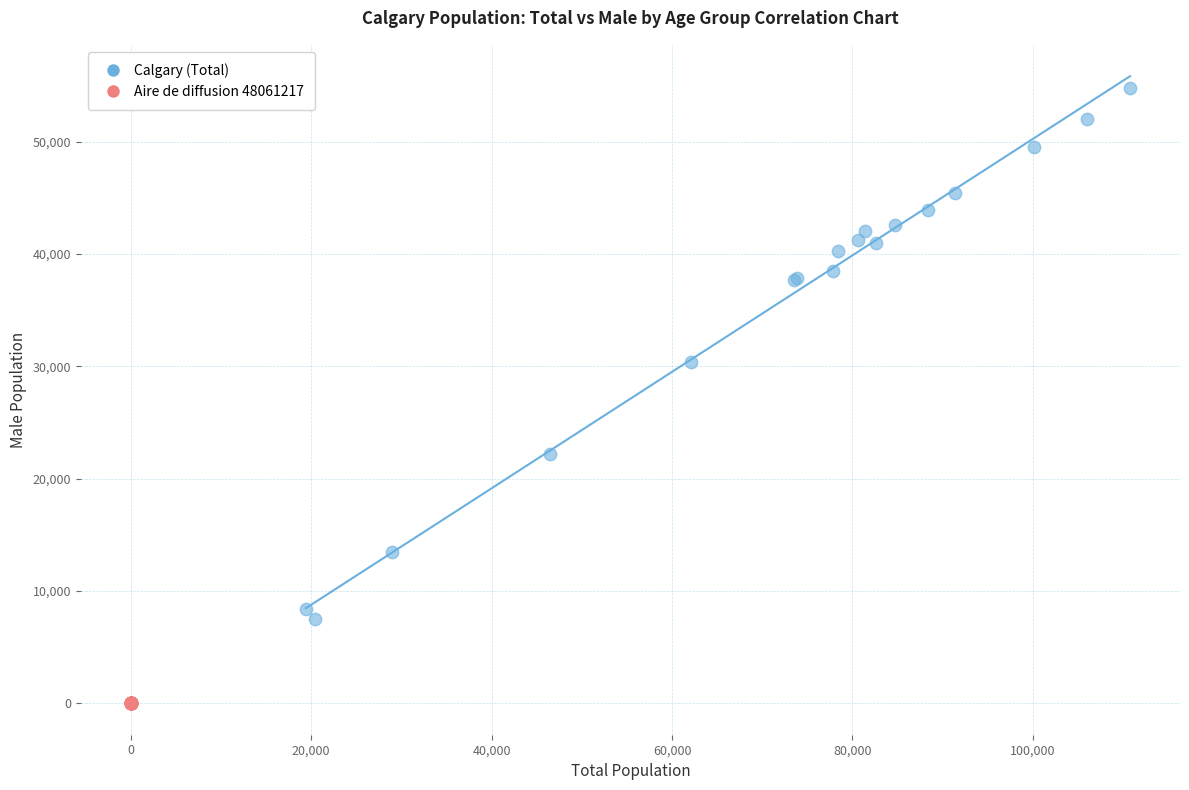

Which series reaches the minimum Y coordinate?

Aire de diffusion 48061217